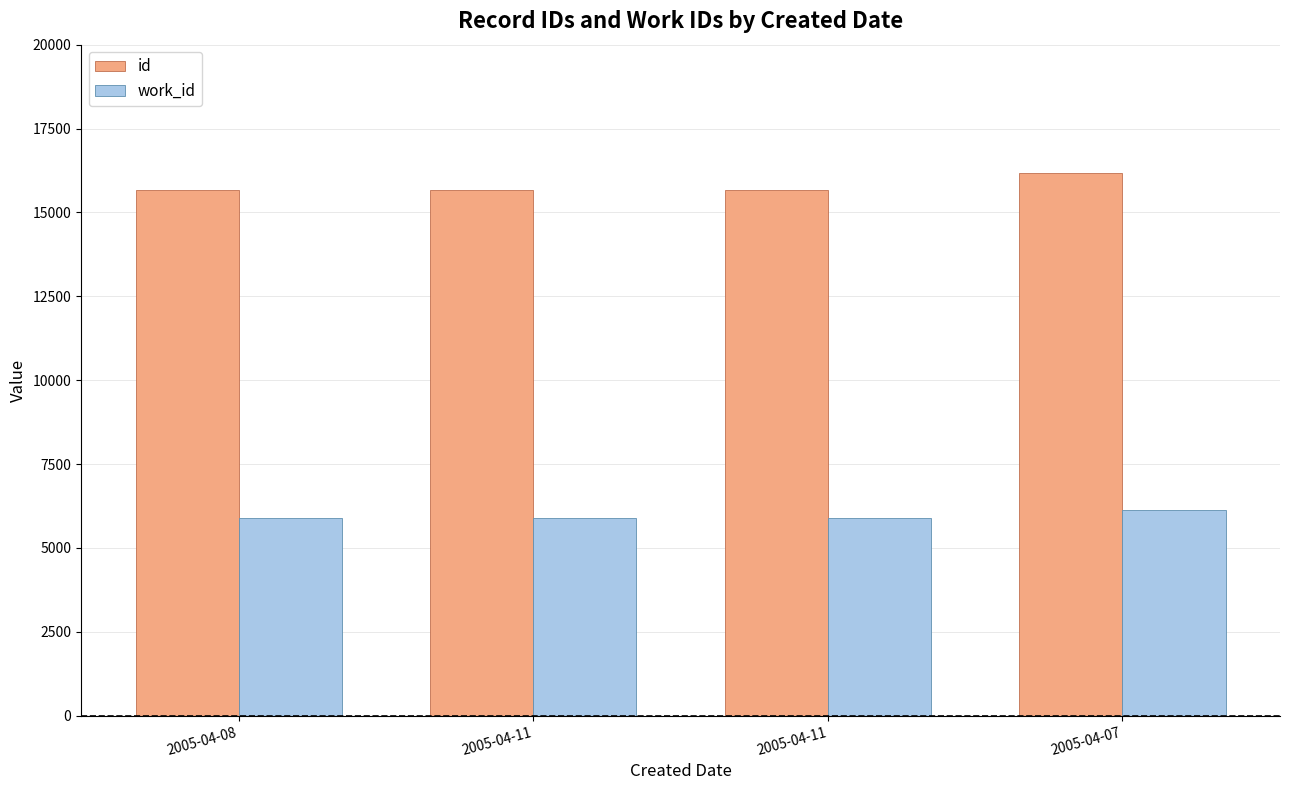

Are the bars grouped side by side (vs. stacked)?

Yes